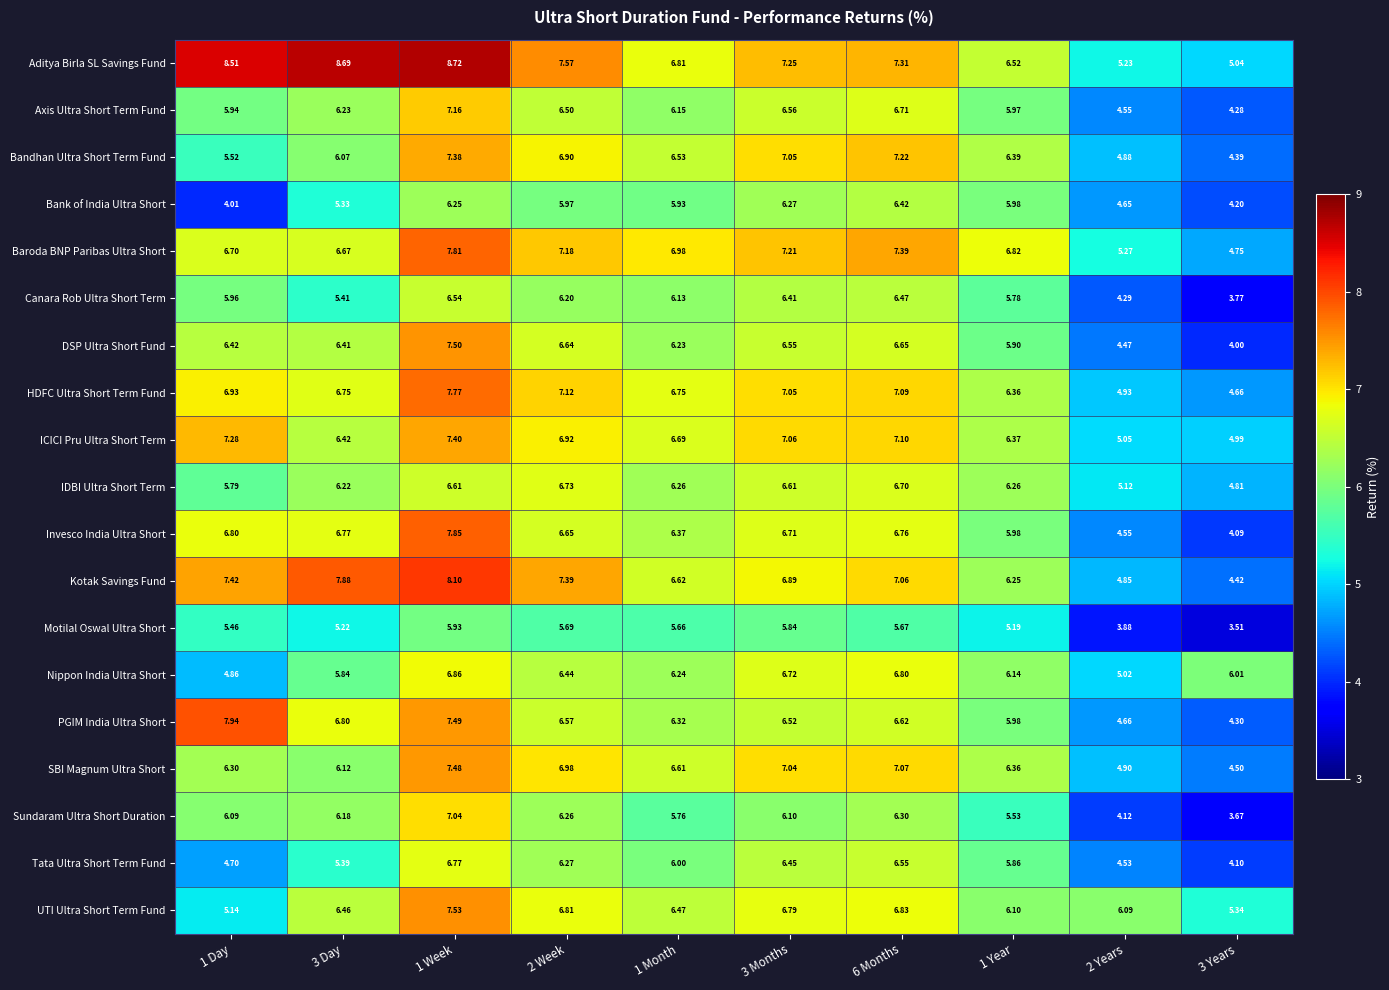

Which series has the widest spread of values?

Invesco India Ultra Short